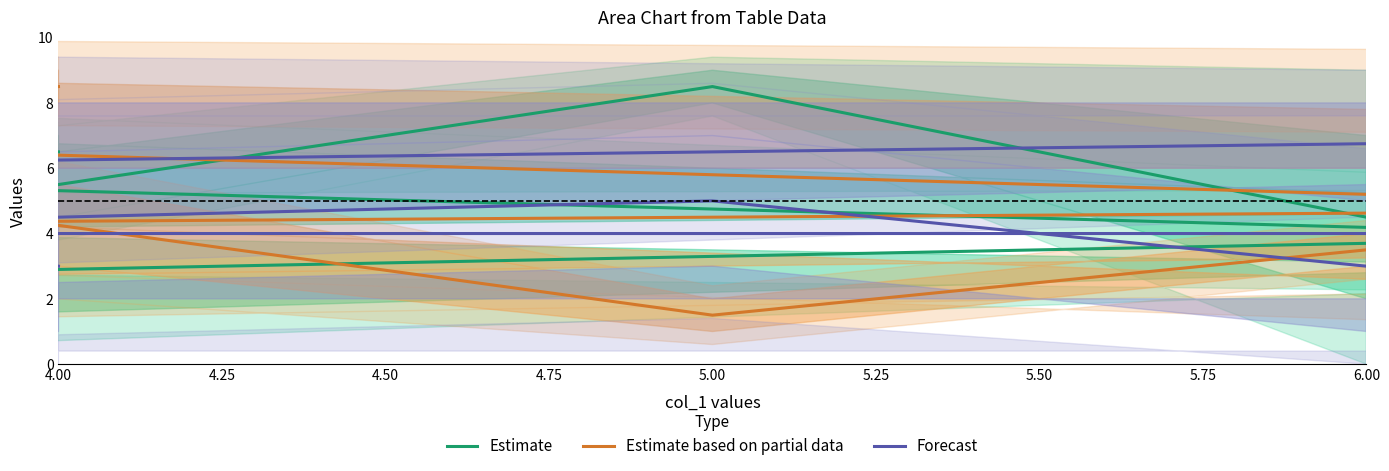

Read the Estimate based on partial data value at 5.50.

7.0